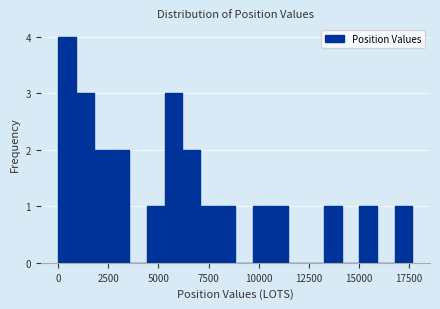

Read against the x-axis, roughly where is the centre of the tallest bar?

500